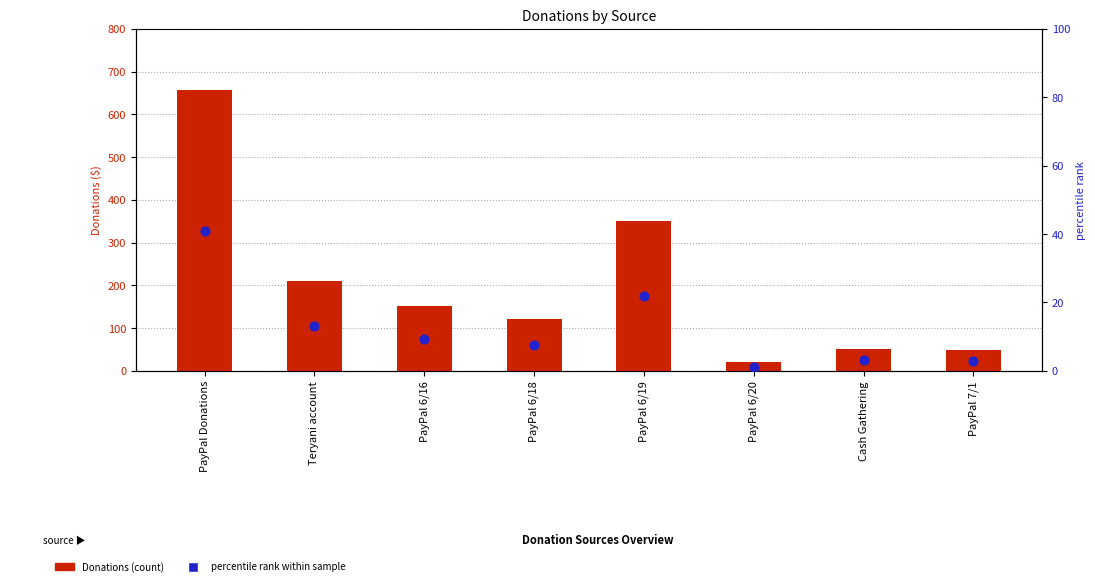

Is the value of Donations at PayPal 6/16 greater than the value of percentile rank within sample at PayPal Donations?

Yes